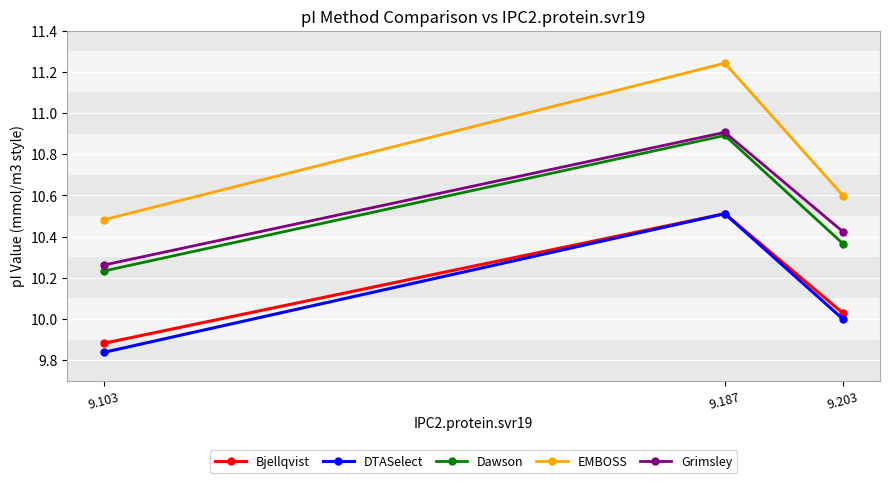

At which category does the chart reach its minimum across all series?

9.103